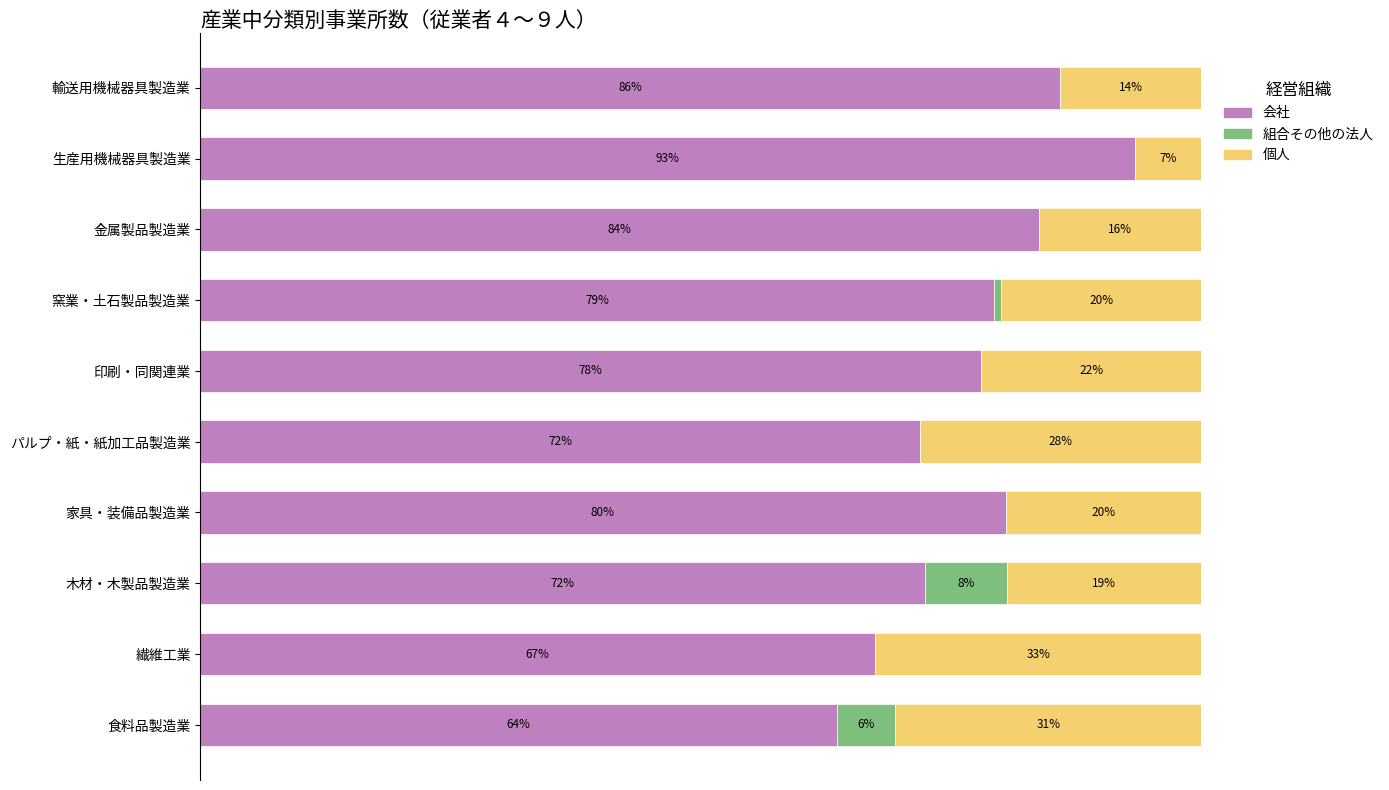

Which category has the highest value in the 会社 series?

生産用機械器具製造業